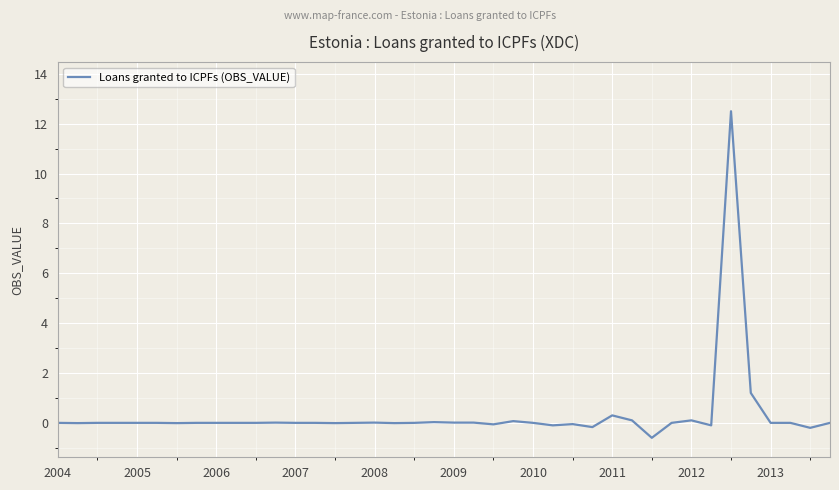

How many data points are less than 0?

20